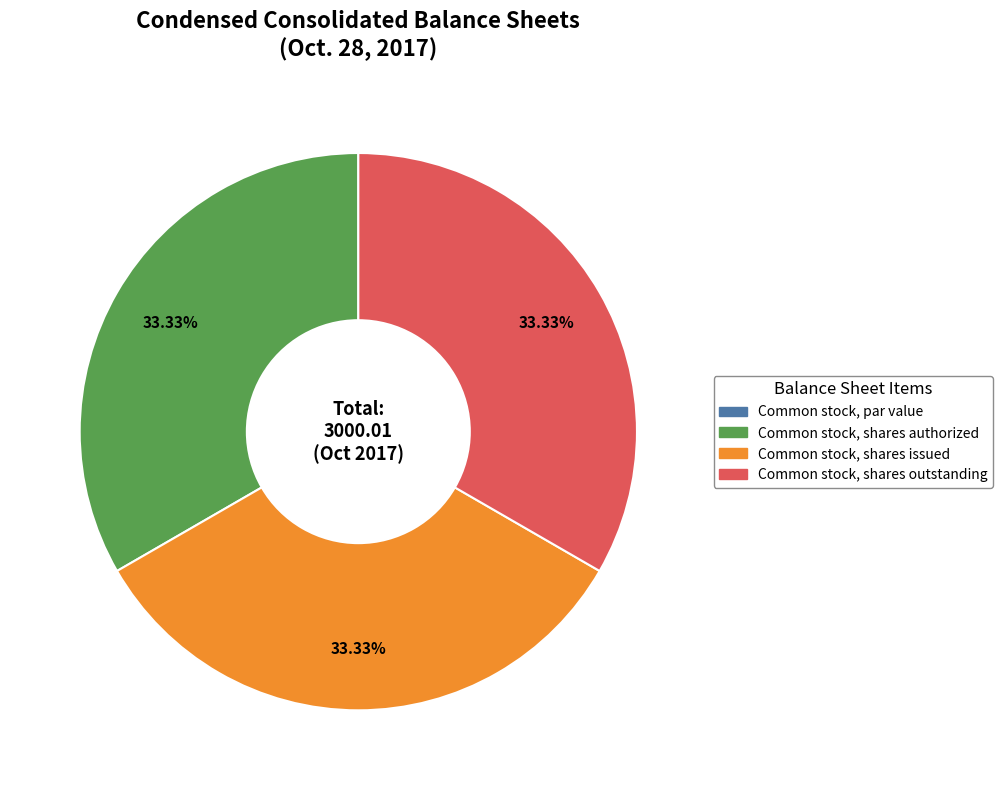

Does Common stock, shares outstanding account for over 50% of the chart?

No